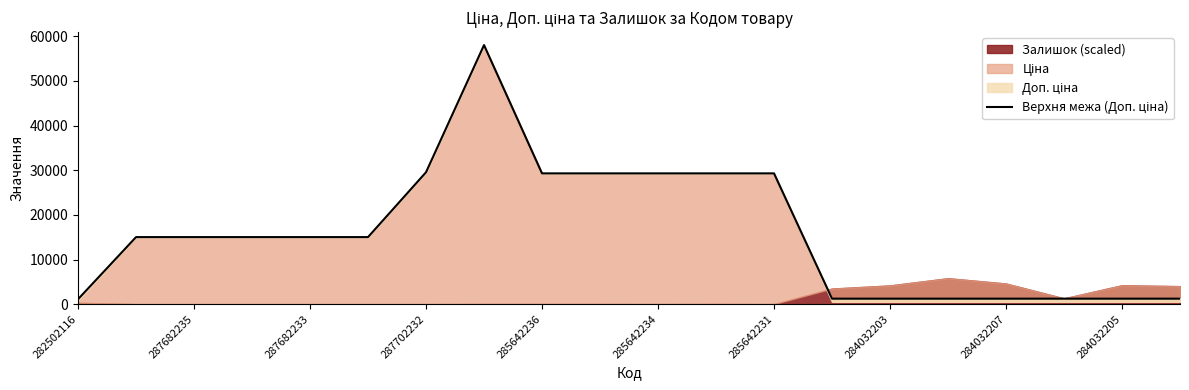

What value does the data have at 285642231?

29294.9